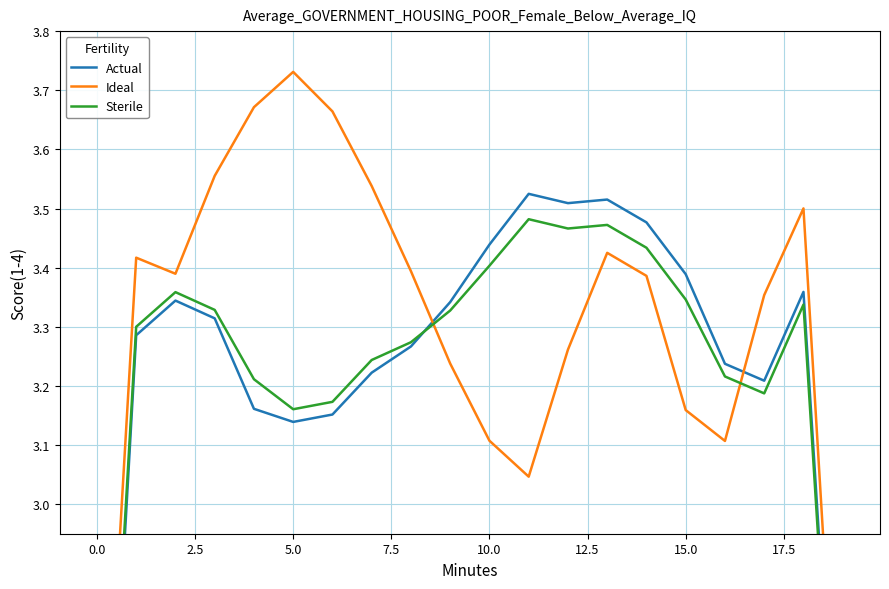

What value does the Actual series have at 17?

3.2